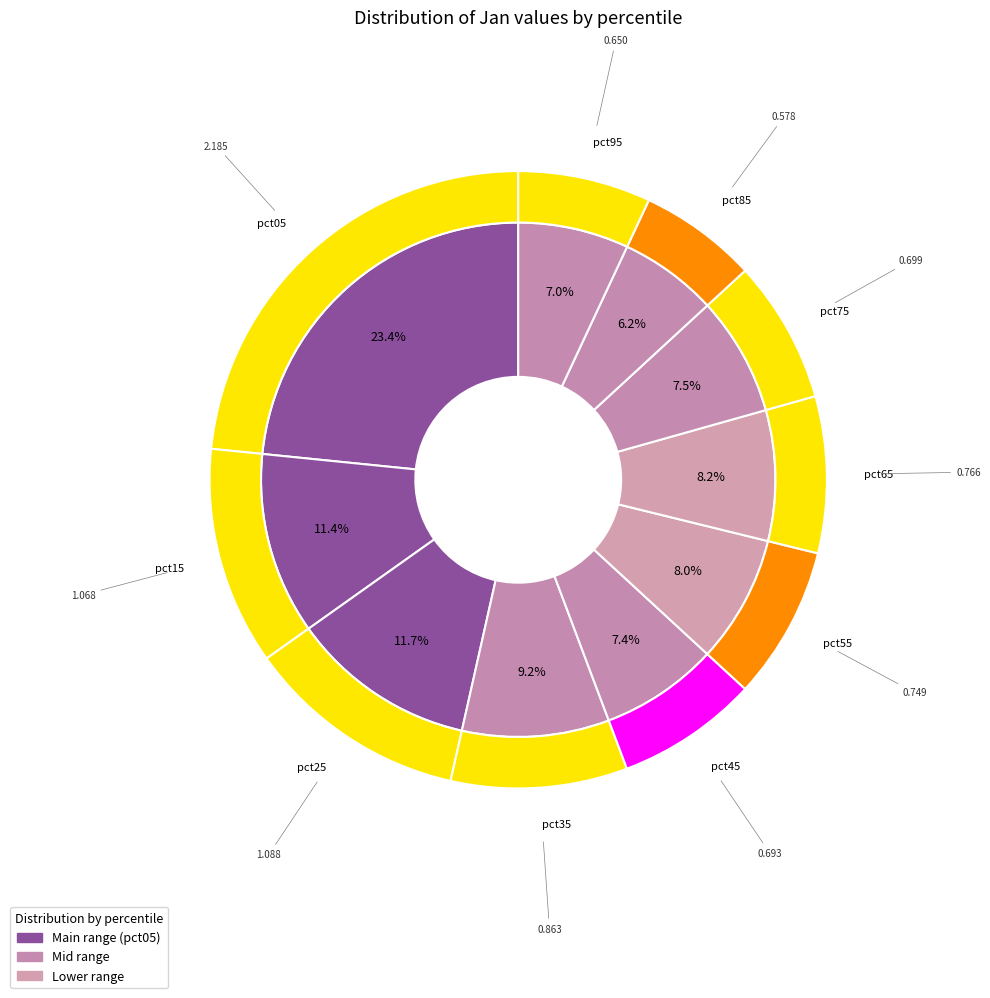

Count the number of slices in the pie.

10